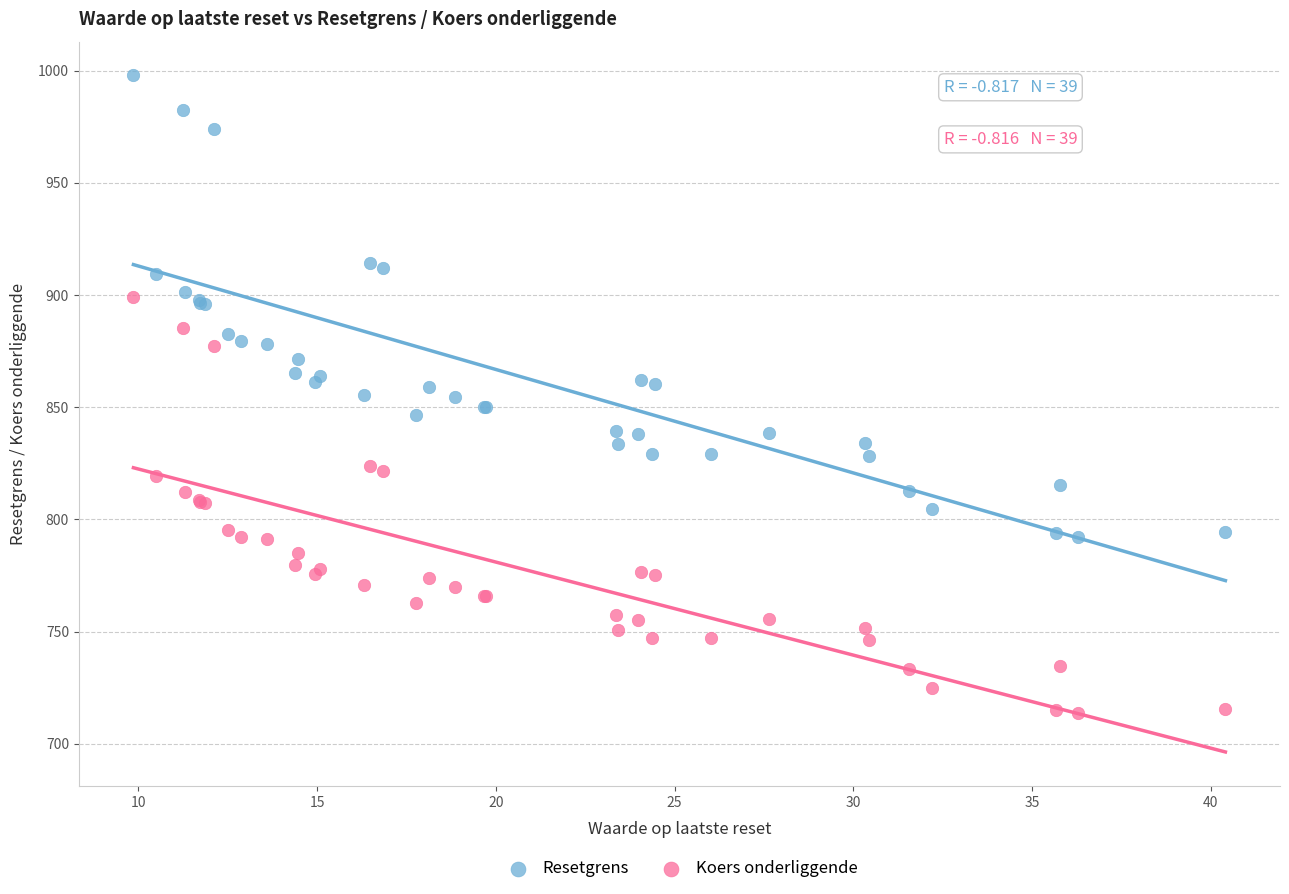

Which series contains the highest Y value?

Resetgrens